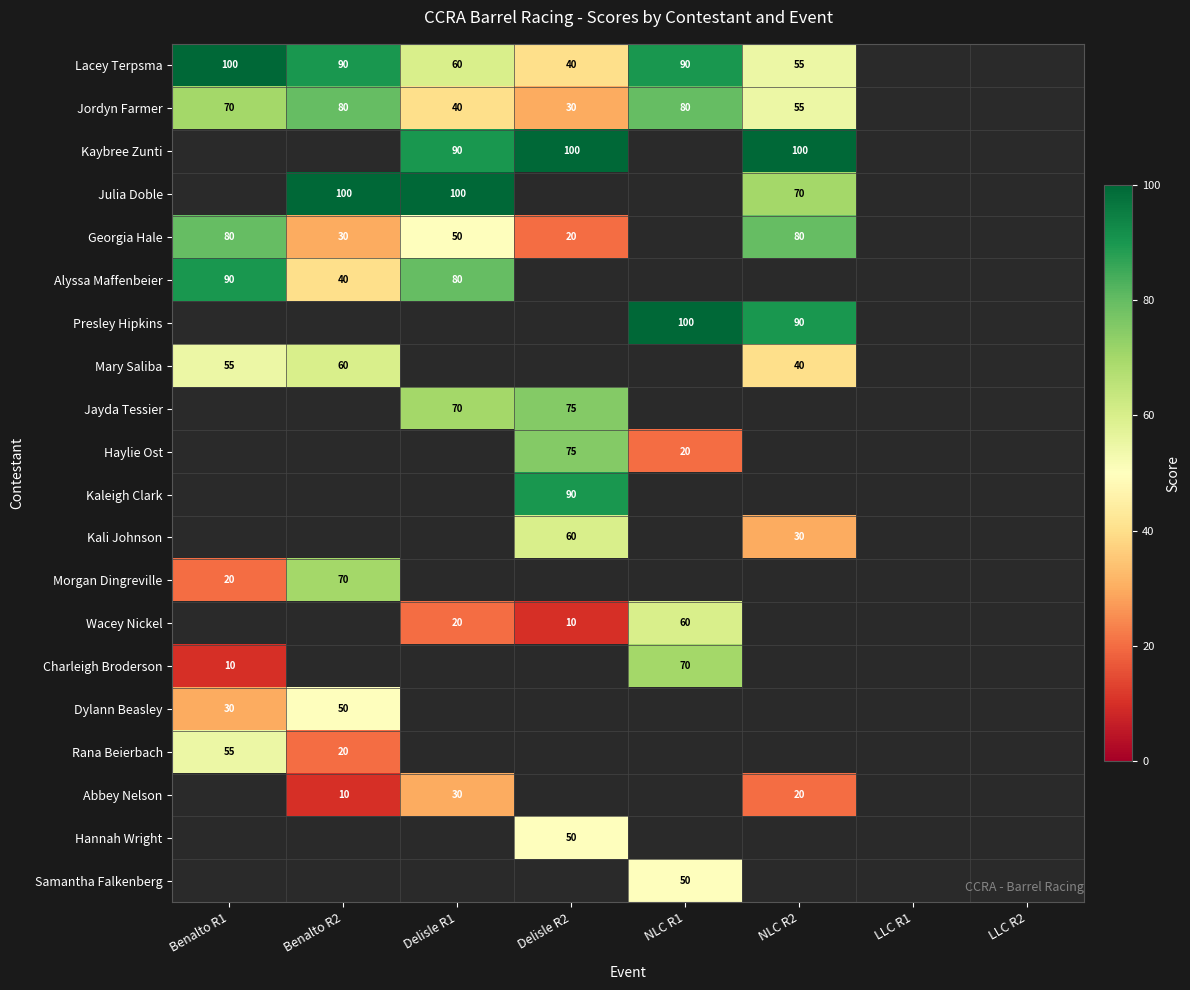

True or false: Morgan Dingreville has a value of 6 at Benalto R1.

False